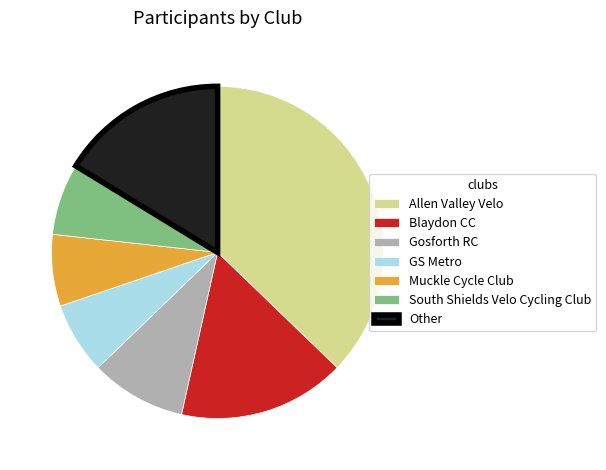

Is South Shields Velo Cycling Club the majority of the pie?

No